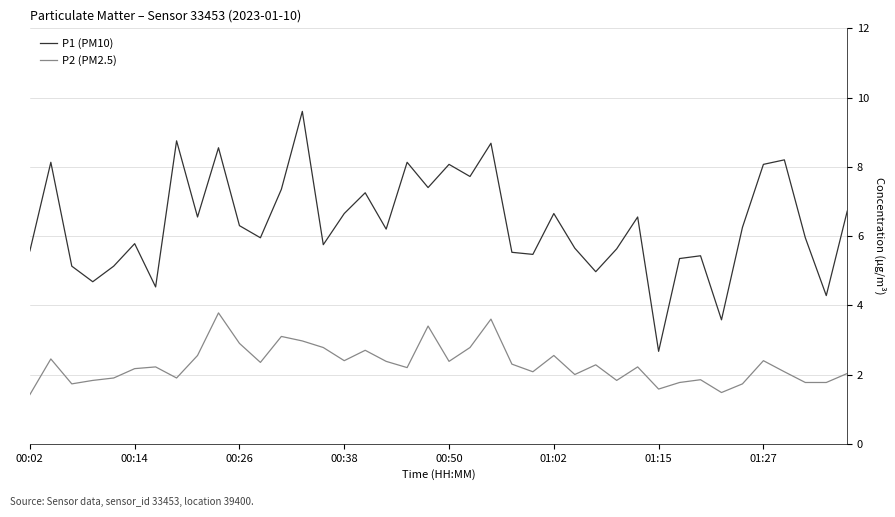

Which series has the widest spread of values?

P1 (PM10)